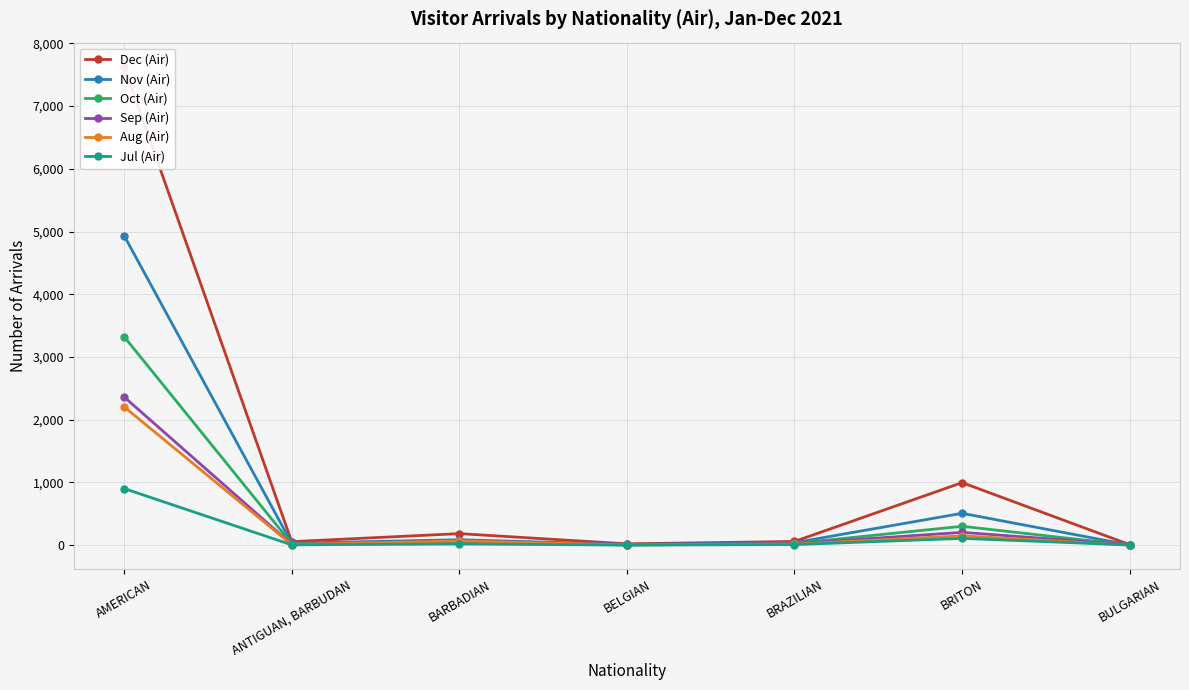

True or false: Dec (Air) has a value of 7630 at AMERICAN.

True